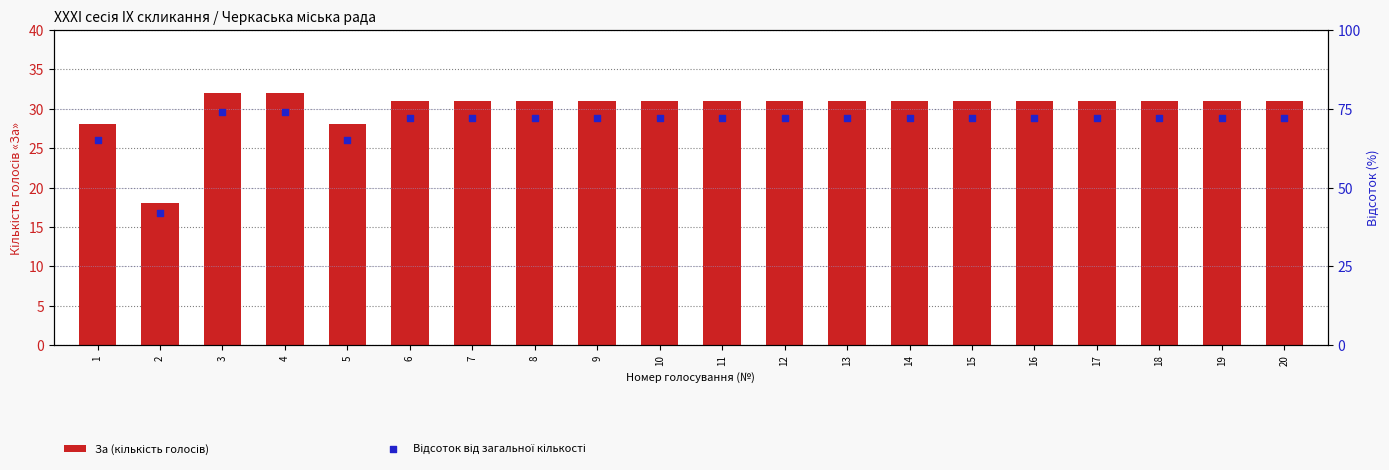

At how many categories does at least one series exceed 28?

20